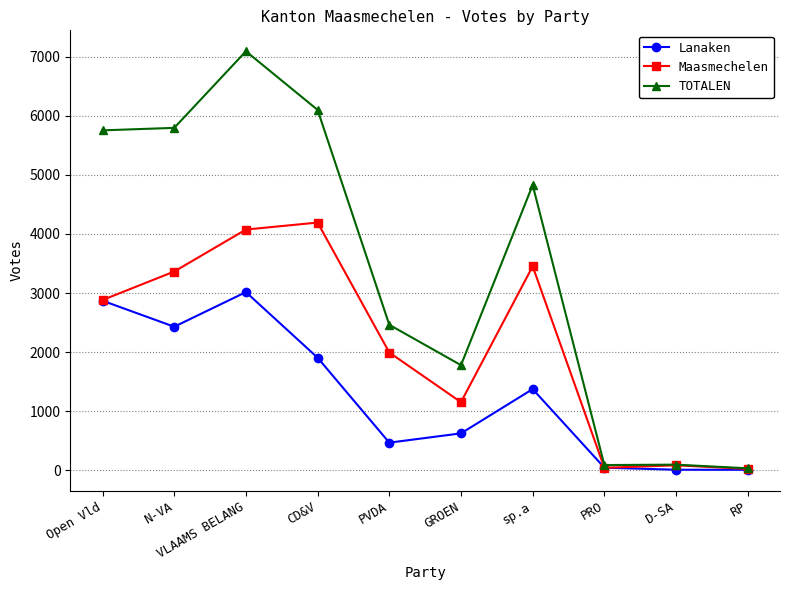

The value of Maasmechelen at GROEN is 1154. True or false?

True